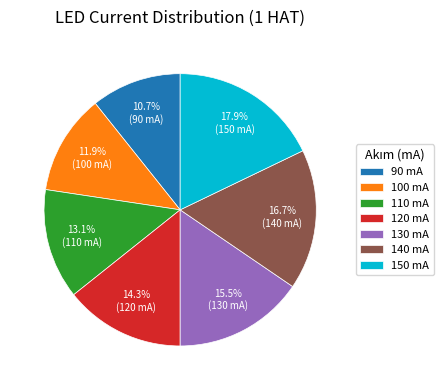

Does any single category account for the majority?

No